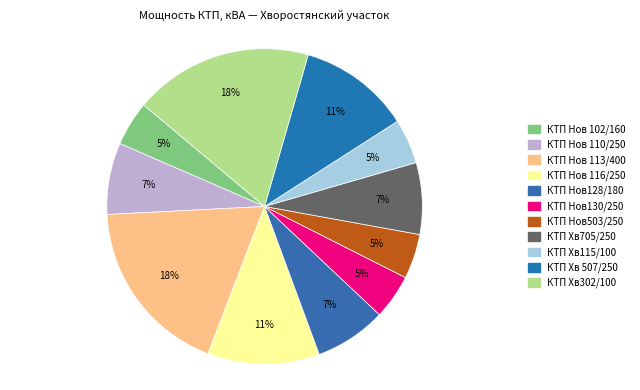

To the nearest percent, what percentage of the pie is КТП Хв 507/250?

11%